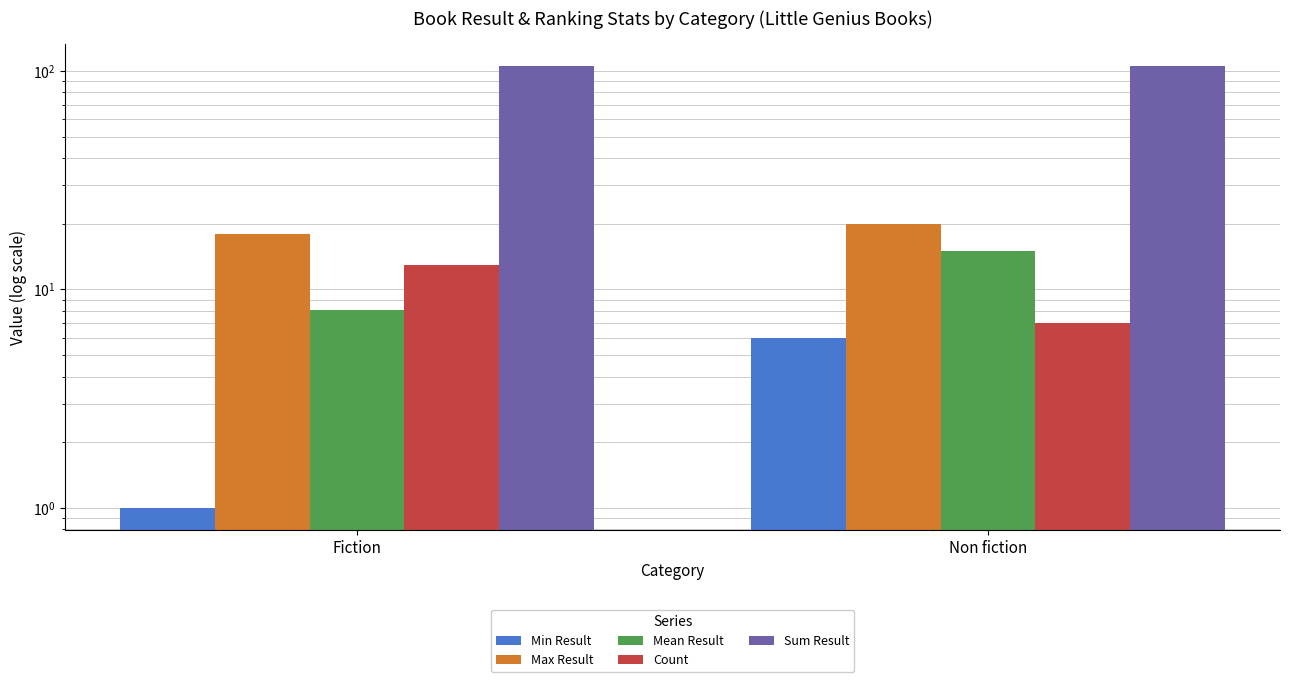

At how many categories does at least one series exceed 46?

2